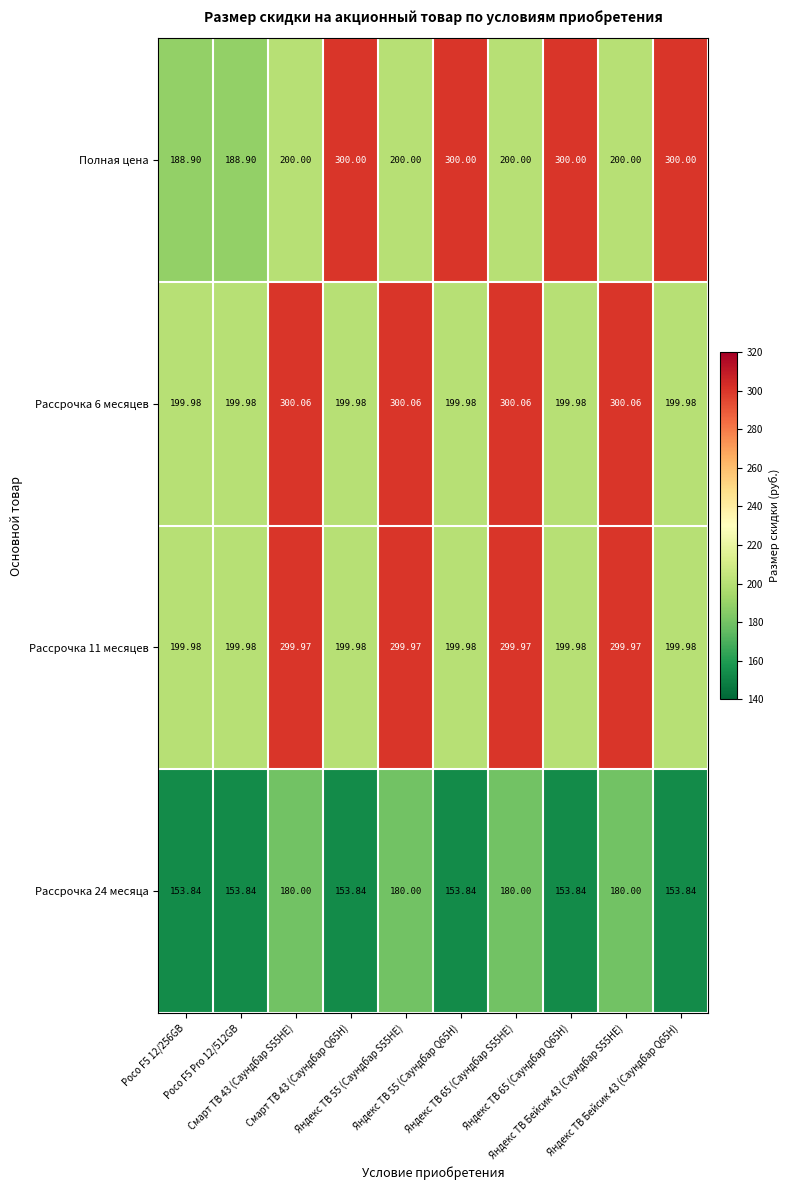

Which series has the widest spread of values?

Полная цена